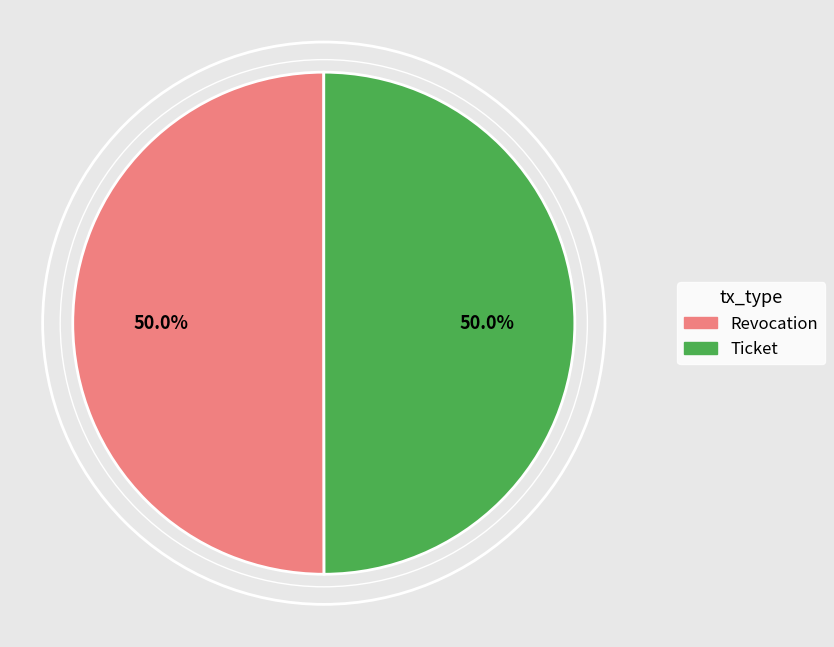

Approximately how many times larger is the value at Revocation compared to Ticket?

1.0